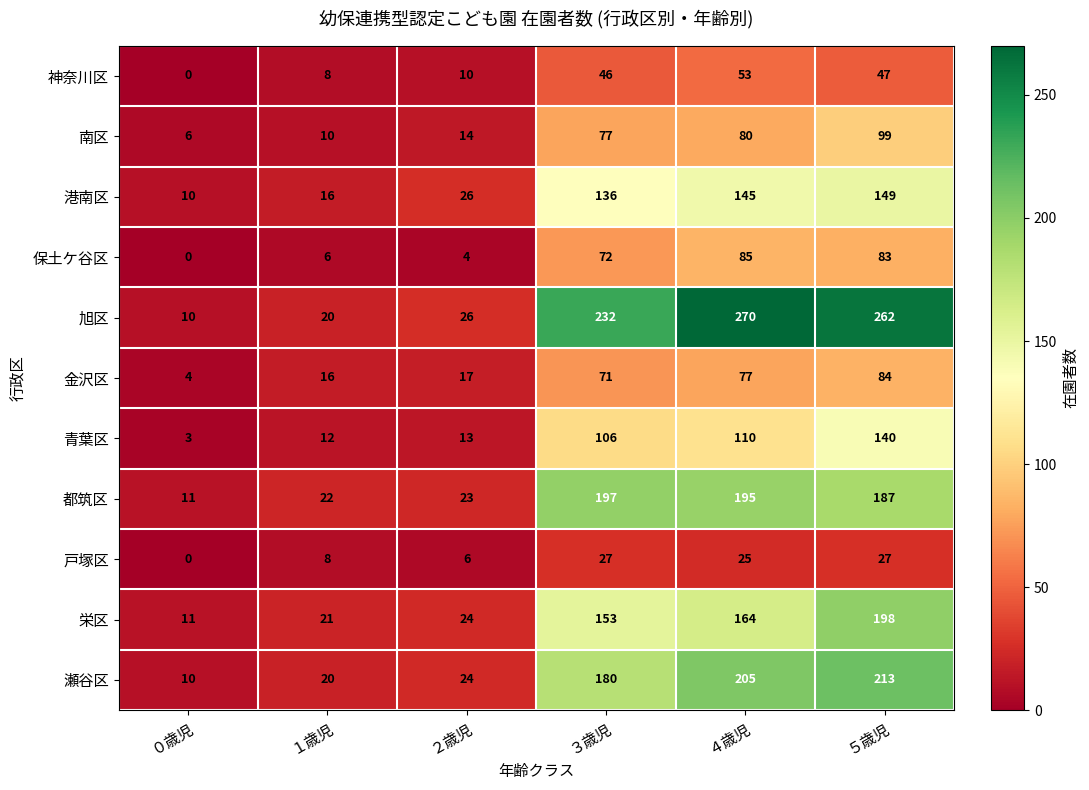

What is the sum of the 神奈川区 values at １歳児 and ４歳児?

61